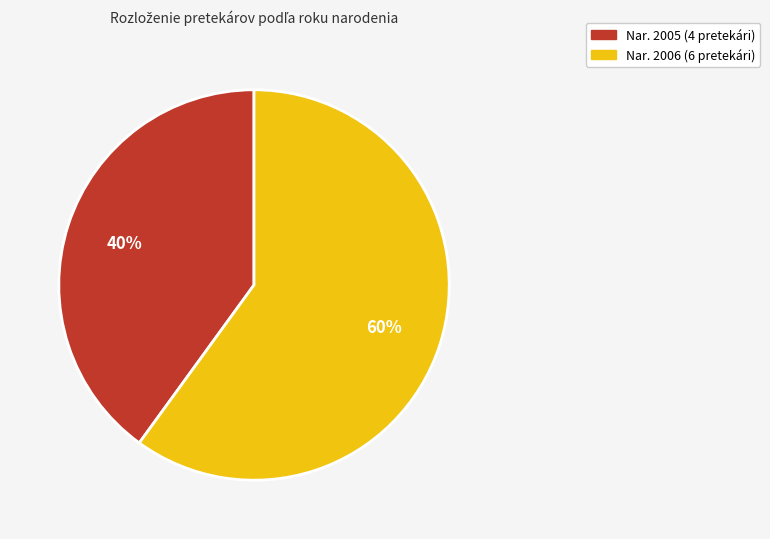

To the nearest percent, what is the average slice percentage?

50%